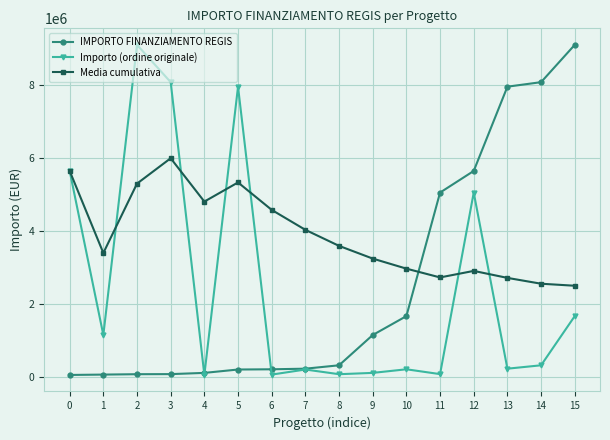

The value of Importo (ordine originale) at 2 is 2918500.7. True or false?

False